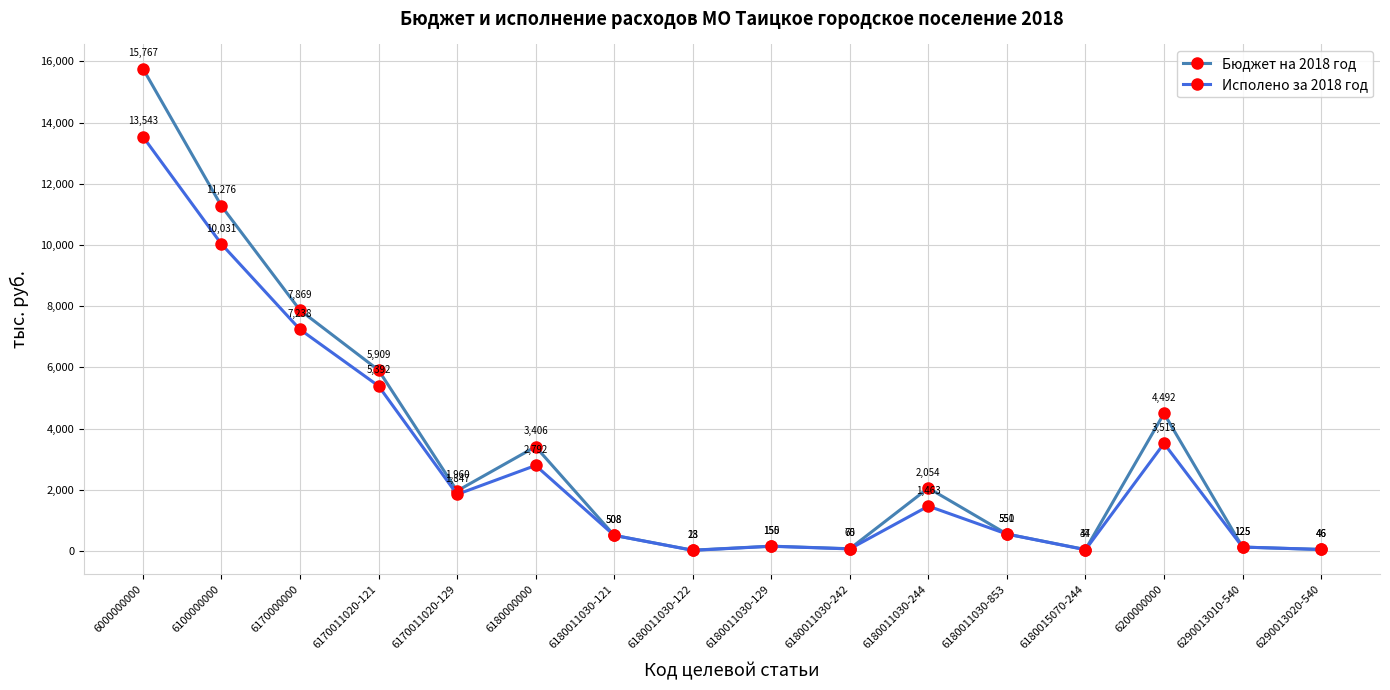

What is the greatest value displayed?

15767.1